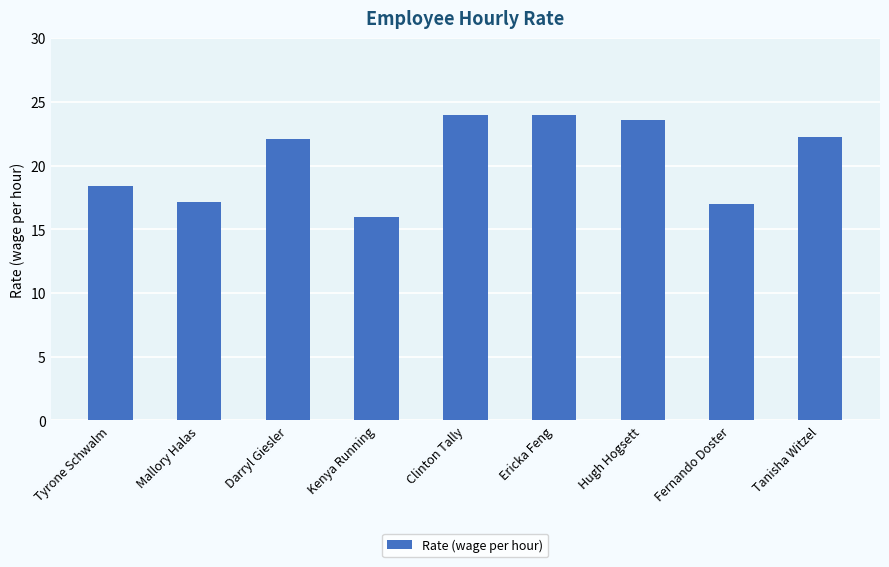

What is the label of the 9th bar from the right?

Tyrone Schwalm